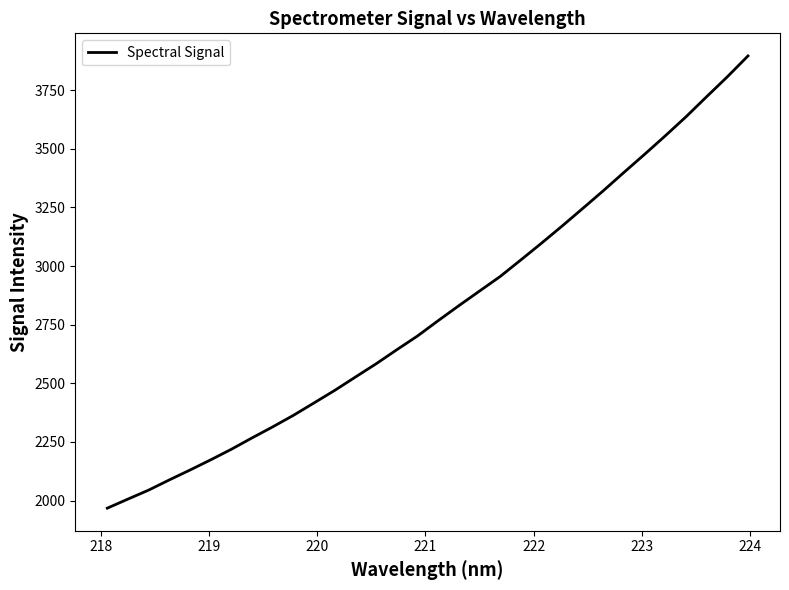

What is the difference between the maximum and minimum values?

1928.3